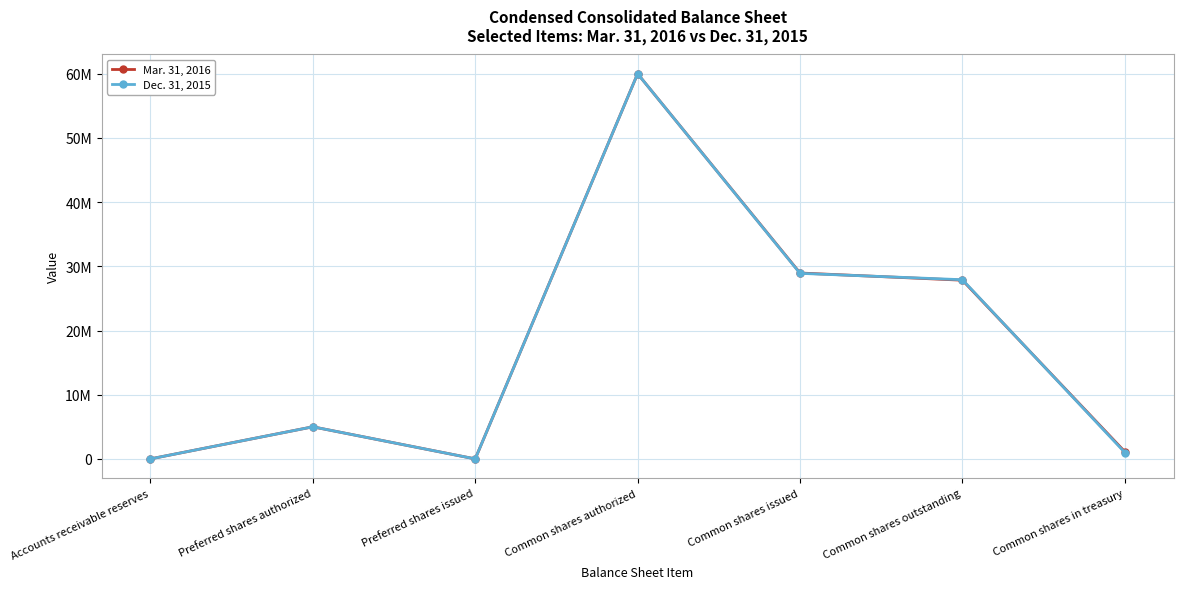

Which category has the highest value across all series?

Common shares authorized